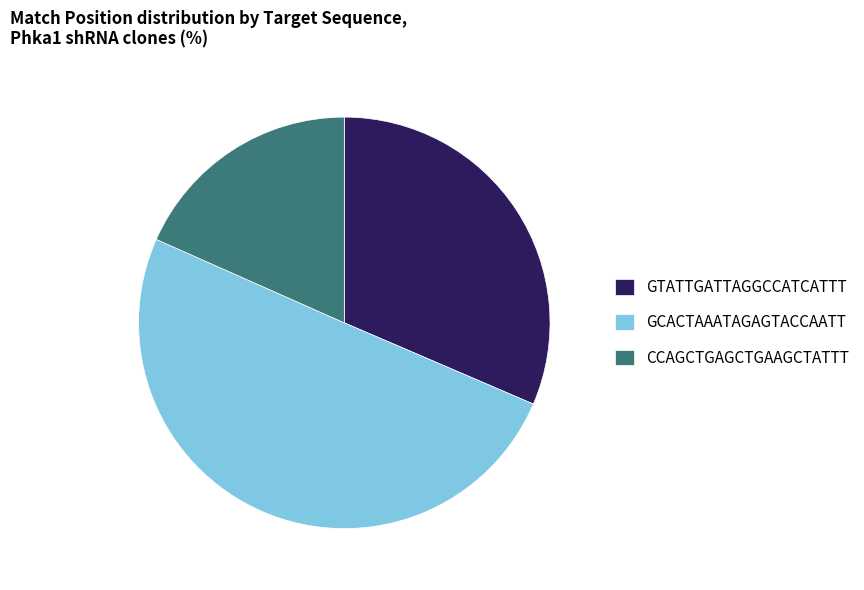

How many slices are in this pie chart?

3